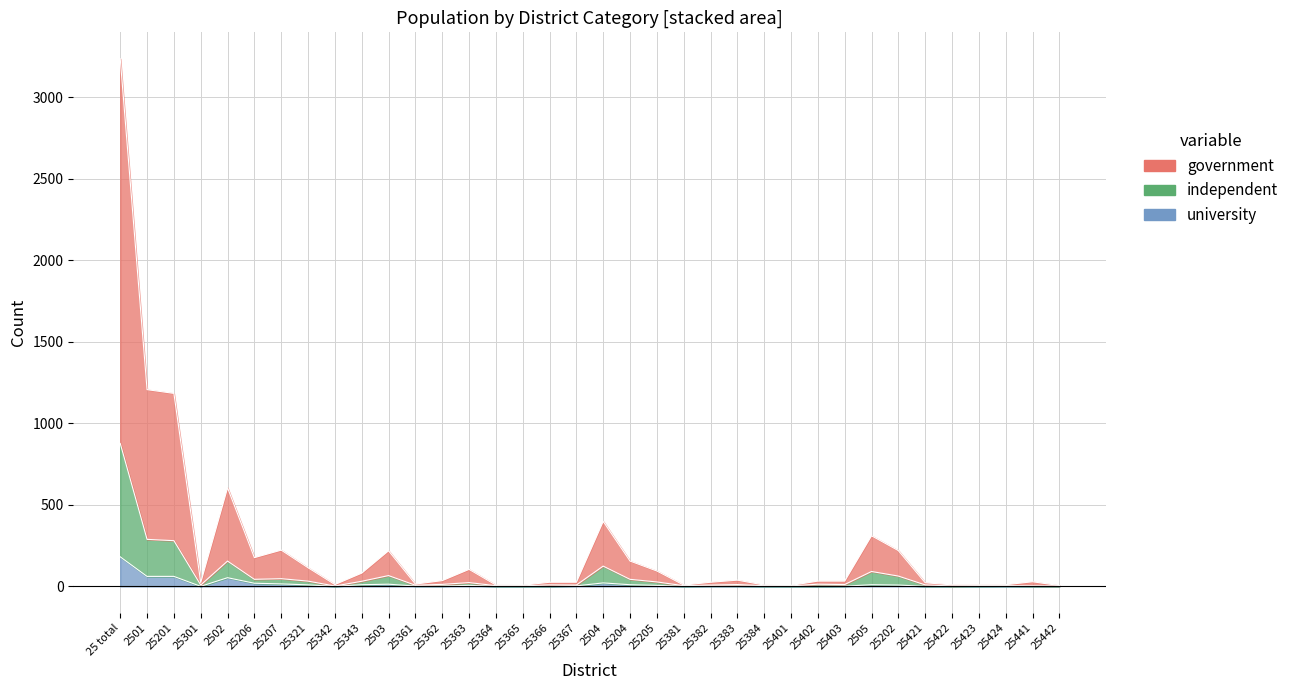

Reading right to left, extract all data points from this chart.

government: 25442=5	25441=28	25424=10	25423=9	25422=9	25421=22	25202=219	2505=310	25403=32	25402=32	25401=6	25384=8	25383=38	25382=25	25381=8	25205=94	25204=155	2504=398	25367=25	25366=25	25365=7	25364=8	25363=104	25362=35	25361=14	2503=218	25343=81	25342=11	25321=114	25207=222	25206=176	2502=604	25301=23	25201=1183	2501=1206	25 total=3235
independent: 25442=2	25441=3	25424=4	25423=4	25422=2	25421=9	25202=63	2505=91	25403=11	25402=13	25401=3	25384=4	25383=11	25382=8	25381=4	25205=27	25204=43	2504=124	25367=8	25366=9	25365=3	25364=4	25363=23	25362=12	25361=7	2503=66	25343=31	25342=2	25321=32	25207=47	25206=43	2502=155	25301=8	25201=280	2501=288	25 total=876
university: 25442=0	25441=0	25424=1	25423=0	25422=0	25421=0	25202=8	2505=10	25403=1	25402=0	25401=0	25384=0	25383=2	25382=2	25381=0	25205=6	25204=10	2504=21	25367=3	25366=0	25365=0	25364=0	25363=6	25362=2	25361=2	2503=13	25343=10	25342=0	25321=9	25207=15	25206=19	2502=53	25301=0	25201=61	2501=61	25 total=181